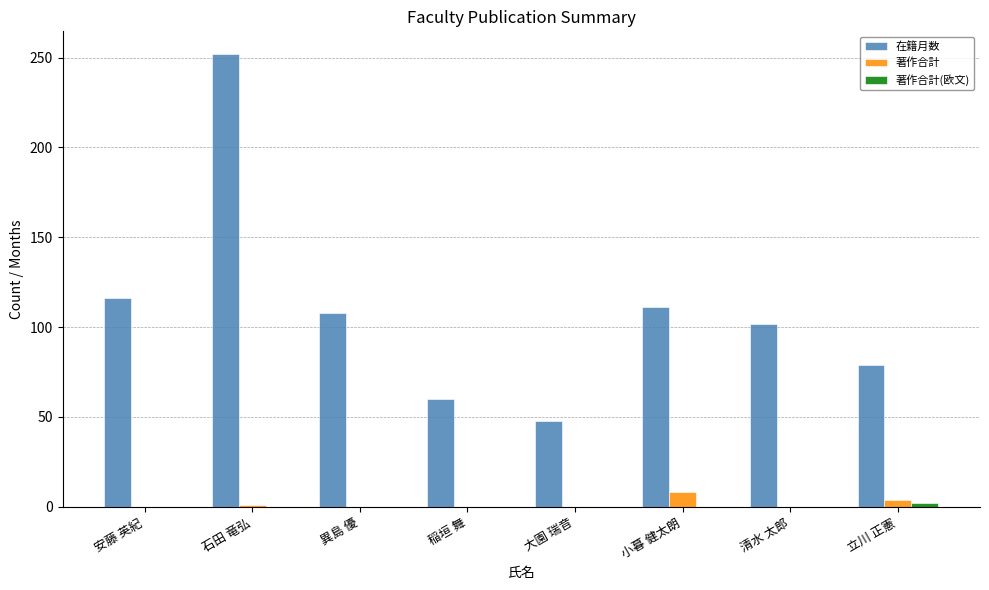

What is the spread (max minus min) of values at 立川 正憲?

77